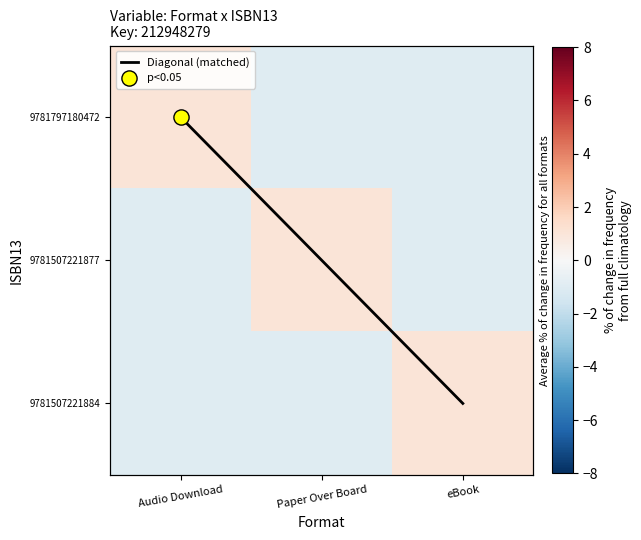

What is the greatest value displayed?

2